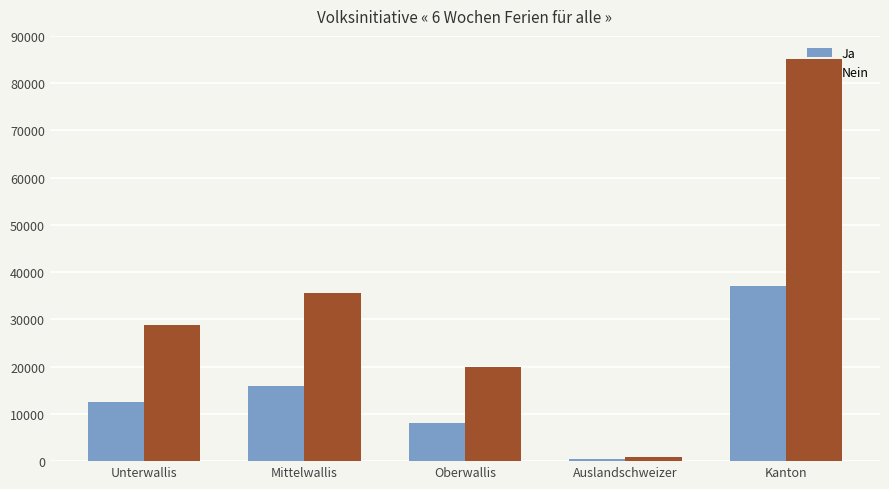

The Nein series shows 817 at Auslandschweizer. True or false?

True